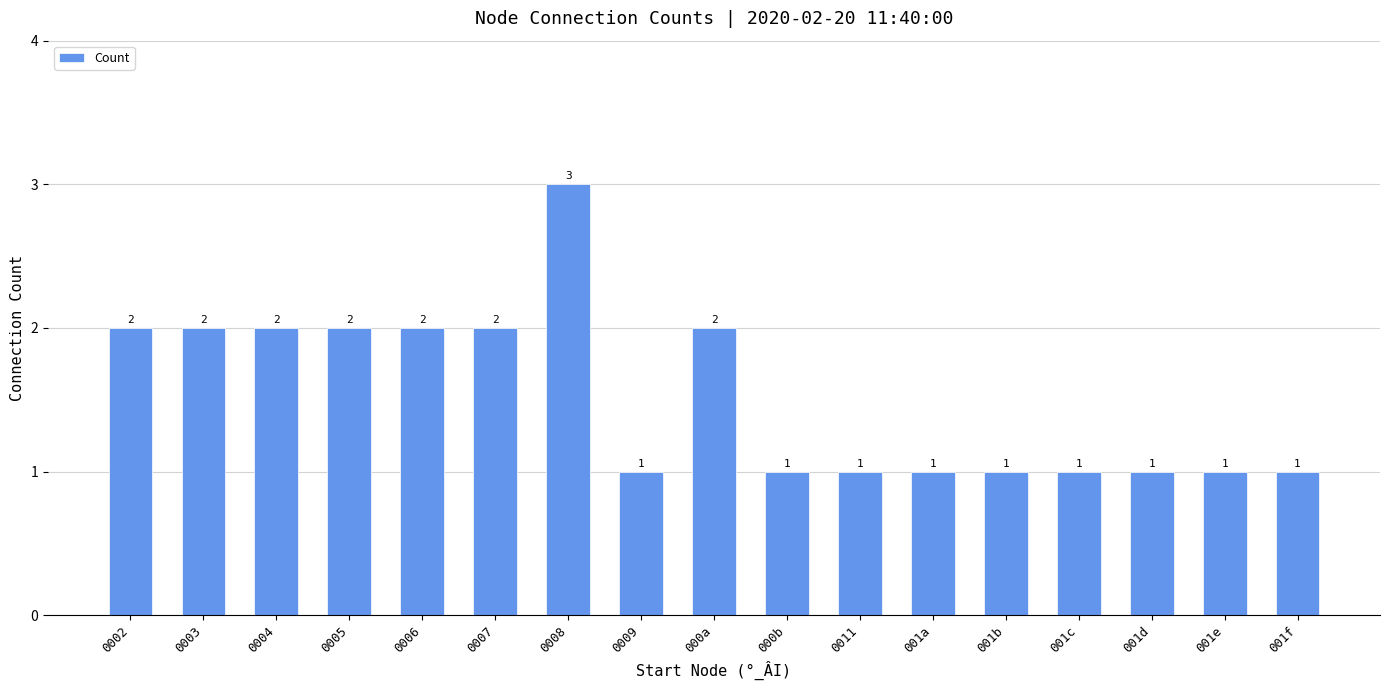

What is the value of the 14th bar from the left?

1